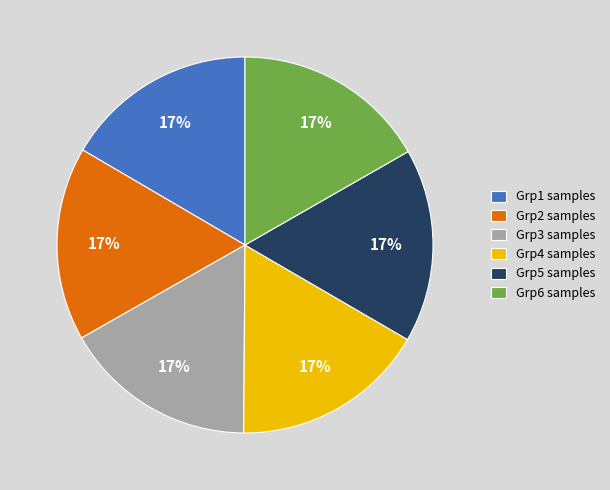

The Grp4 samples slice represents 29% of the pie. True or false?

False